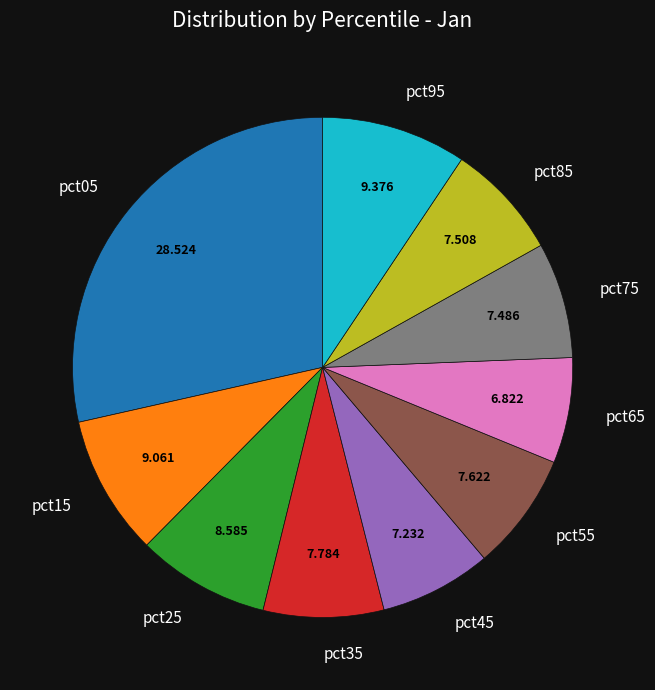

Does any single category account for the majority?

No